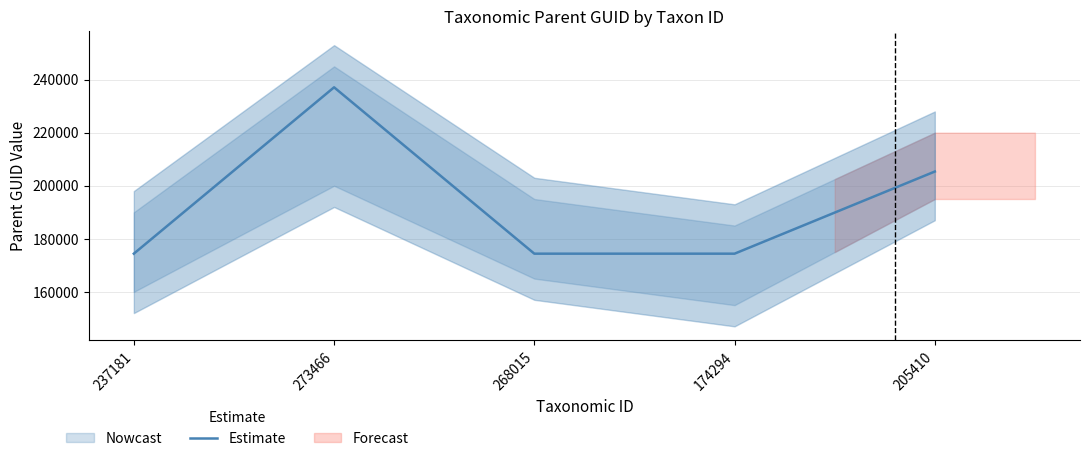

Count the values in the range 174398 to 205361.

4